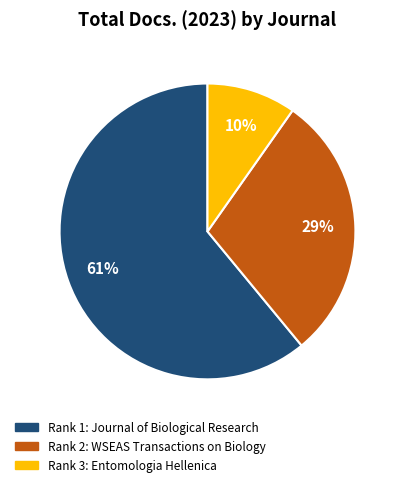

Rank the categories by value from highest to lowest.

Rank 1: Journal of Biological Research, Rank 2: WSEAS Transactions on Biology, Rank 3: Entomologia Hellenica